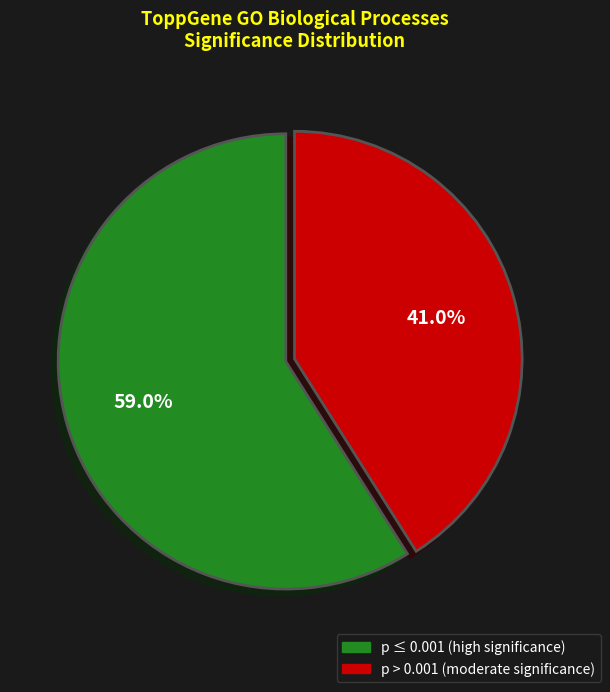

Does any single category account for the majority?

Yes